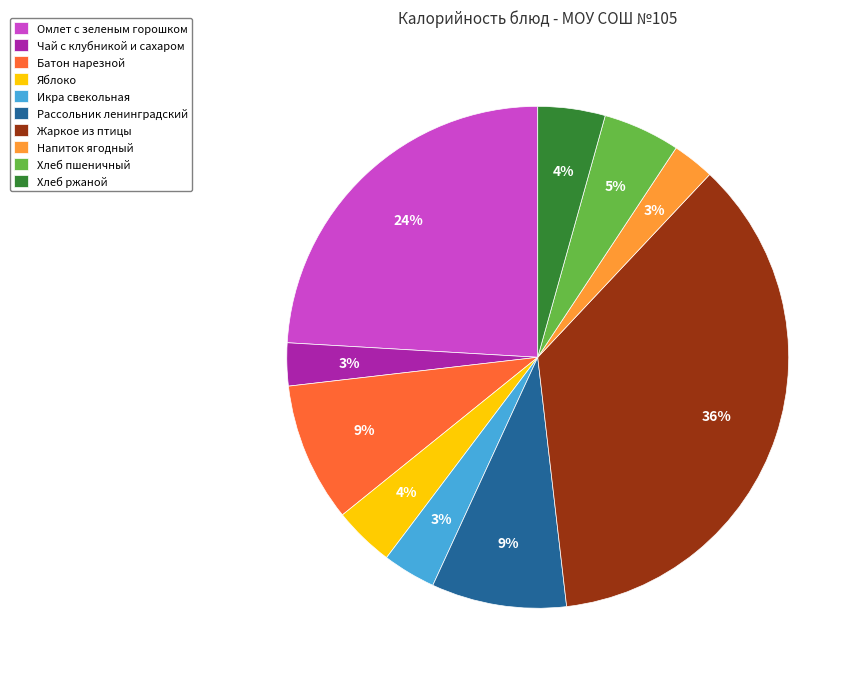

Do Яблоко and Омлет с зеленым горошком together represent more than half of the pie?

No